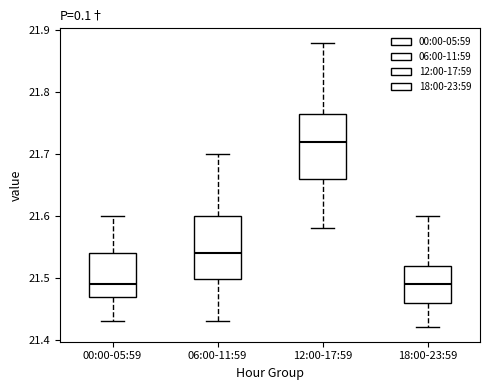

Reading left to right, read every box against the y-axis: the position of its median line, the range the box covers, and the ends of its whiskers. The values are not printed on the chart, so give them approximately, as read against the axis.

00:00-05:59: median 21.49, box 21.47 to 21.54, whiskers 21.43 to 21.60
06:00-11:59: median 21.54, box 21.50 to 21.60, whiskers 21.43 to 21.70
12:00-17:59: median 21.72, box 21.66 to 21.77, whiskers 21.58 to 21.88
18:00-23:59: median 21.49, box 21.46 to 21.52, whiskers 21.42 to 21.60